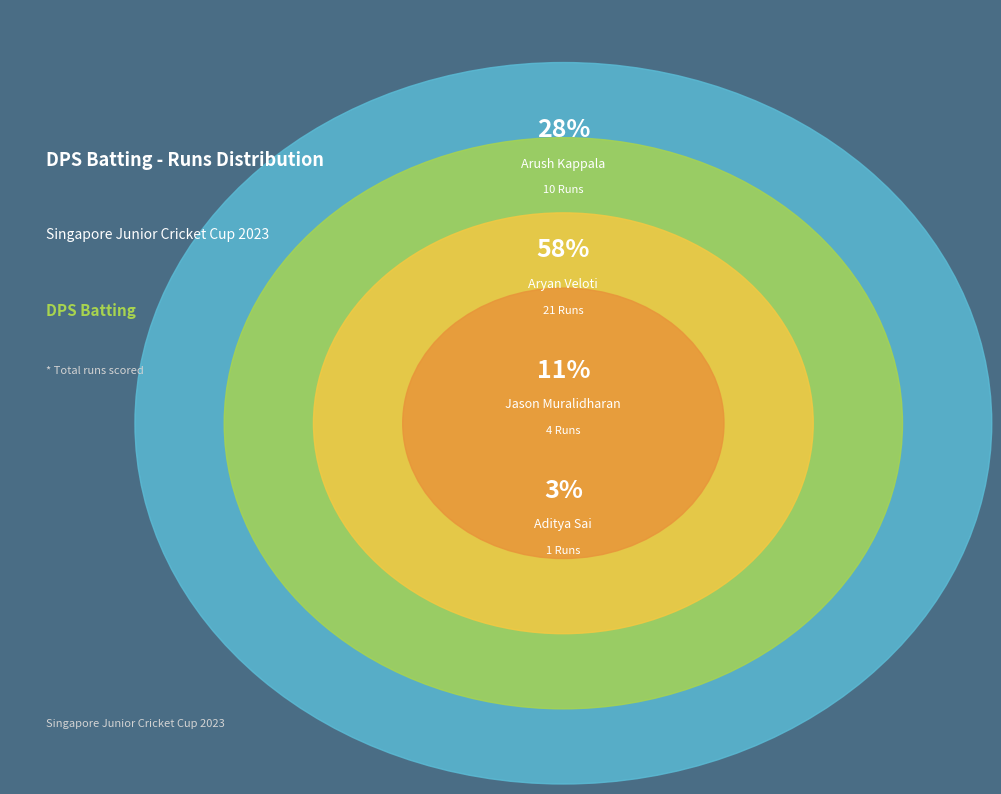

Which category has the biggest portion of the pie?

Aryan Veloti